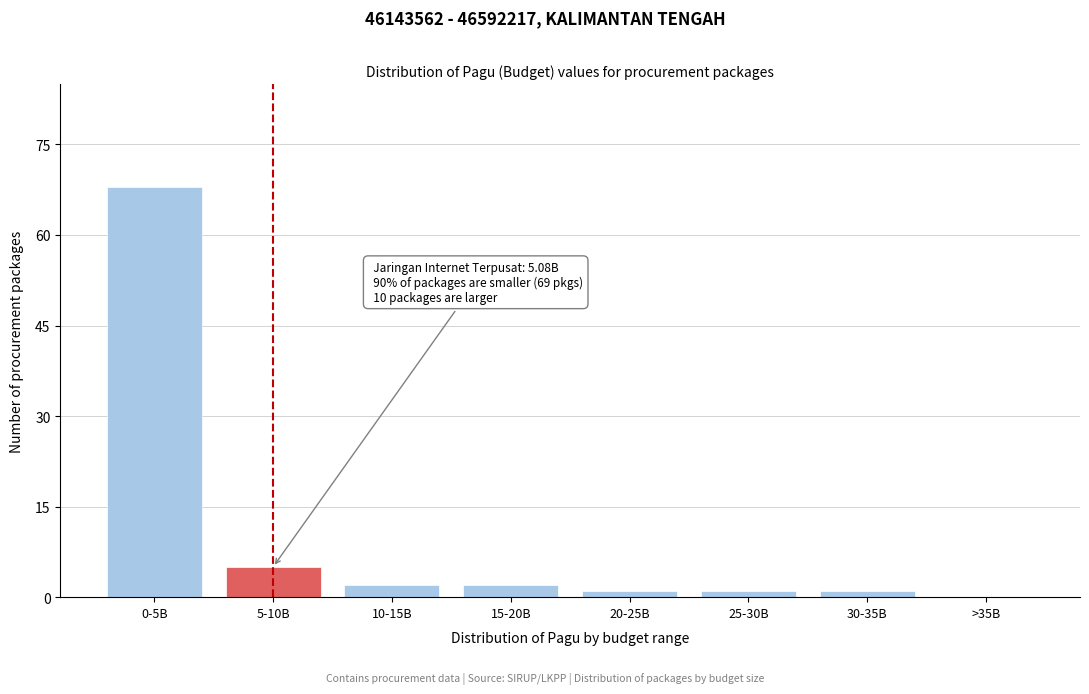

Reading right to left, extract all data points from this chart.

>35B=0	30-35B=1	25-30B=1	20-25B=1	15-20B=2	10-15B=2	5-10B=5	0-5B=68